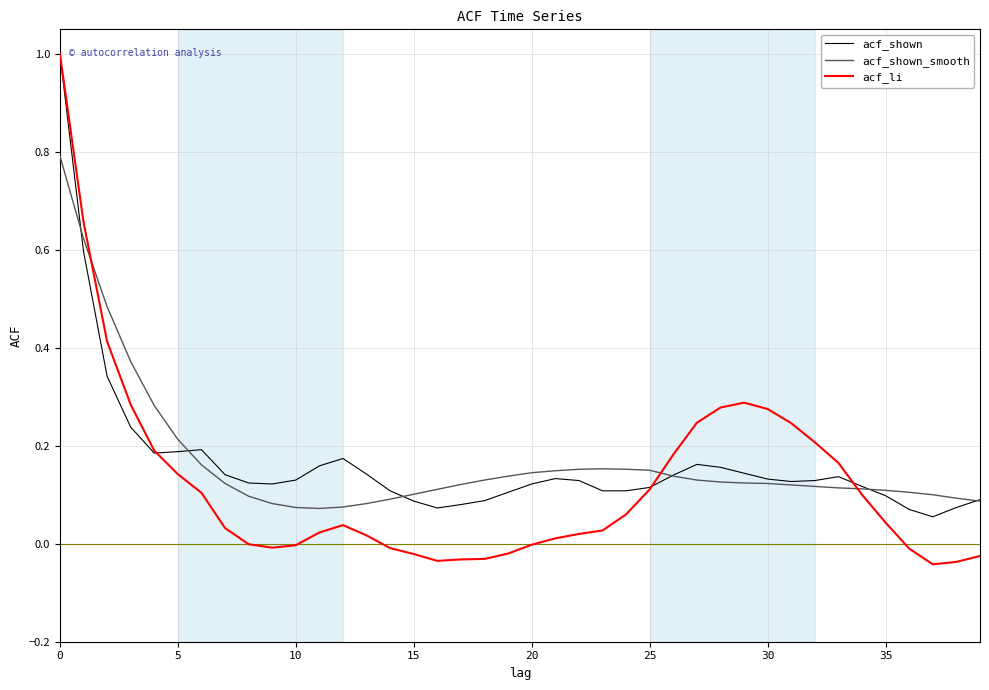

What are all the series names shown in the legend?

acf_shown, acf_shown_smooth, acf_li